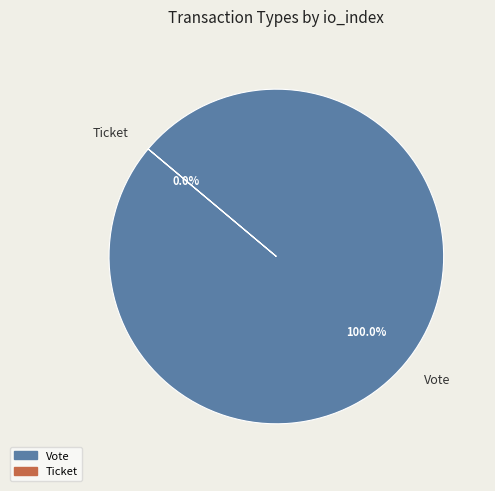

How many slices are in this pie chart?

2